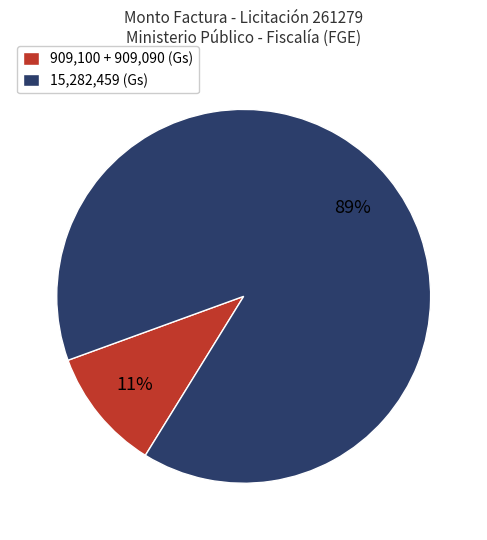

What percentage is the 15,282,459 (Gs) slice, to the nearest percent?

89%